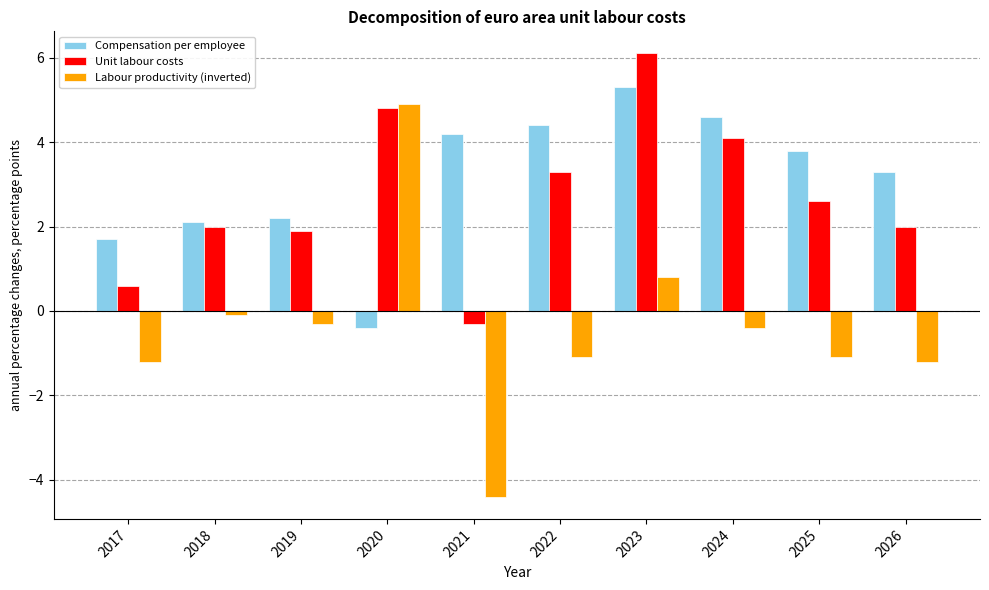

Is it true that Compensation per employee equals 4.4 at 2022?

True